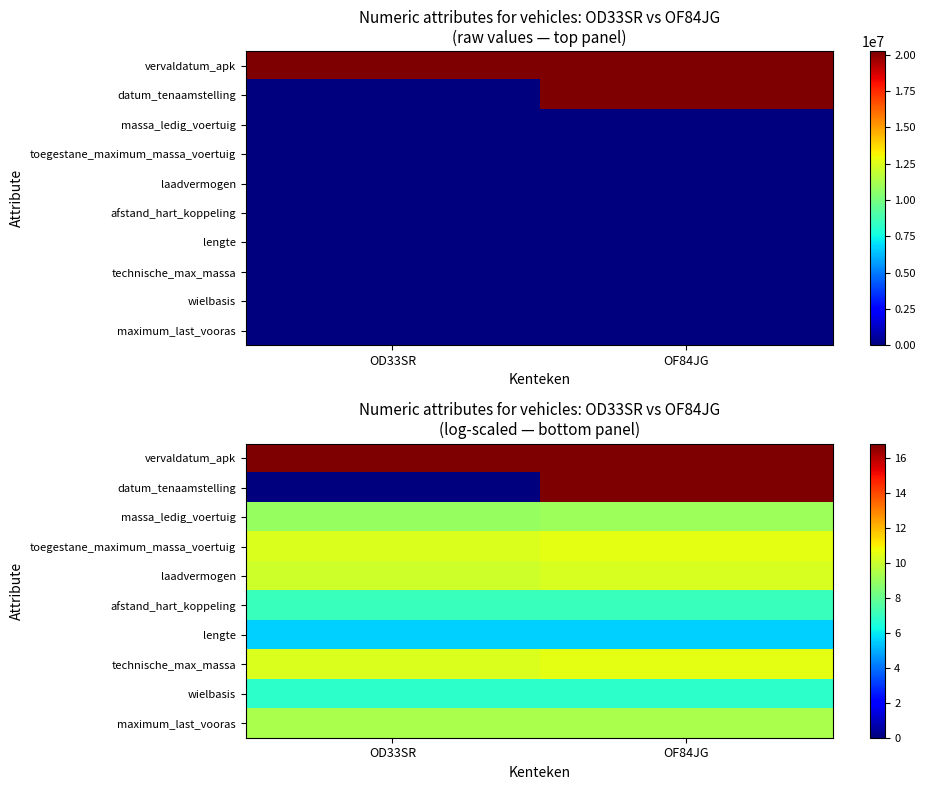

What is the total value across all series at OF84JG?

103.0